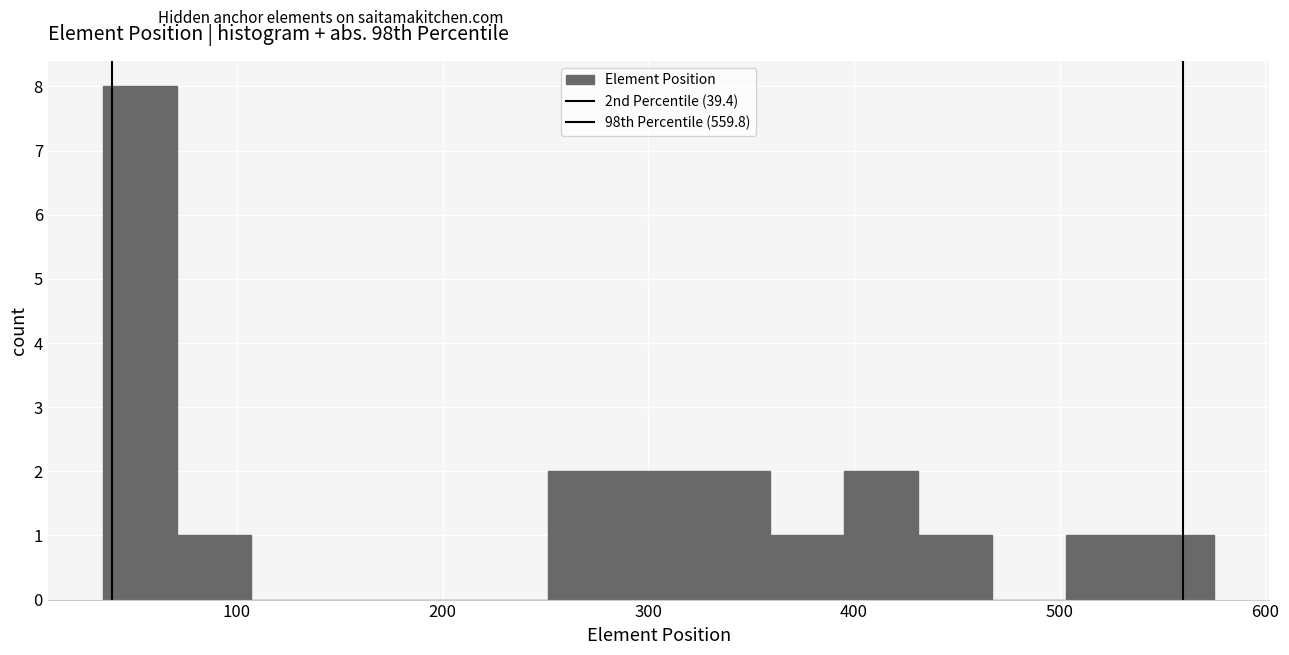

Around what value on the x-axis is the tallest bar? Give the approximate position of its centre, as read against the axis.

50